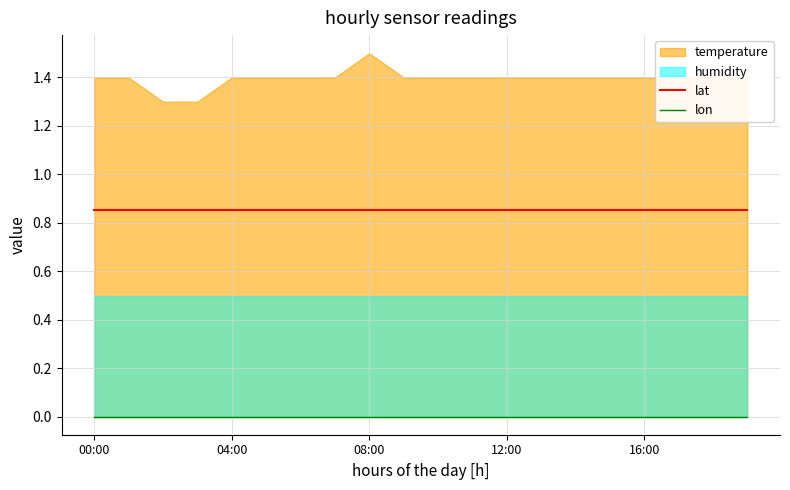

What position from the right is 15?

5